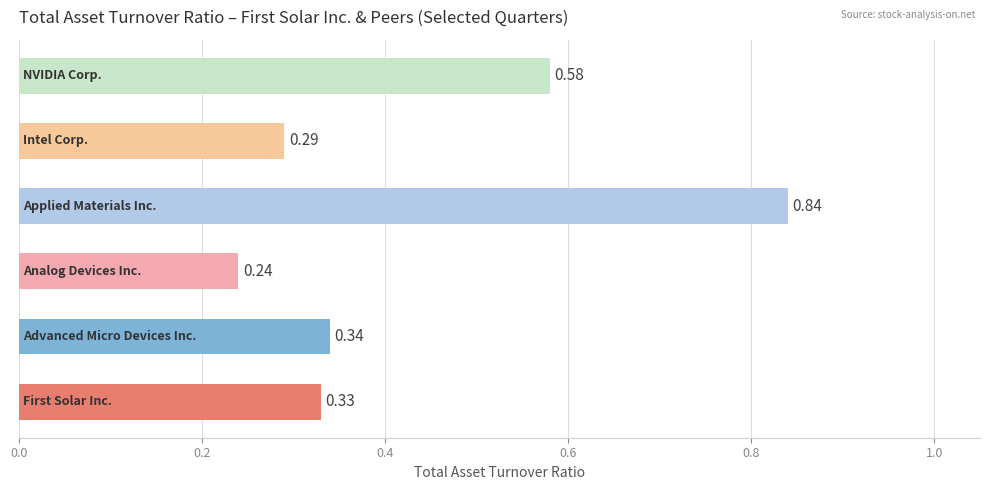

What is the average value?

0.4